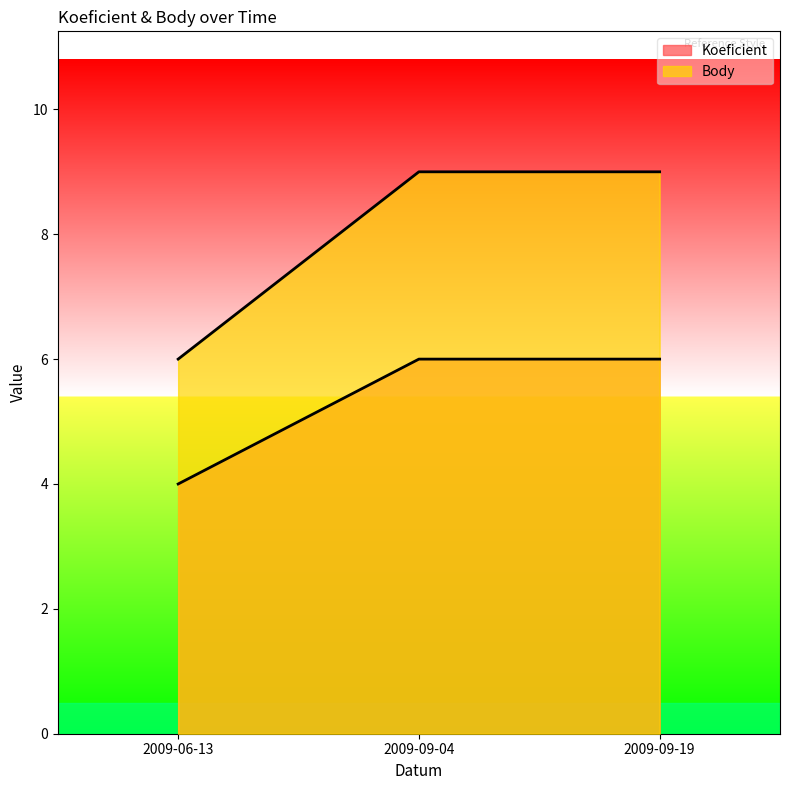

What is the label of the 3rd point from the left?

2009-09-19